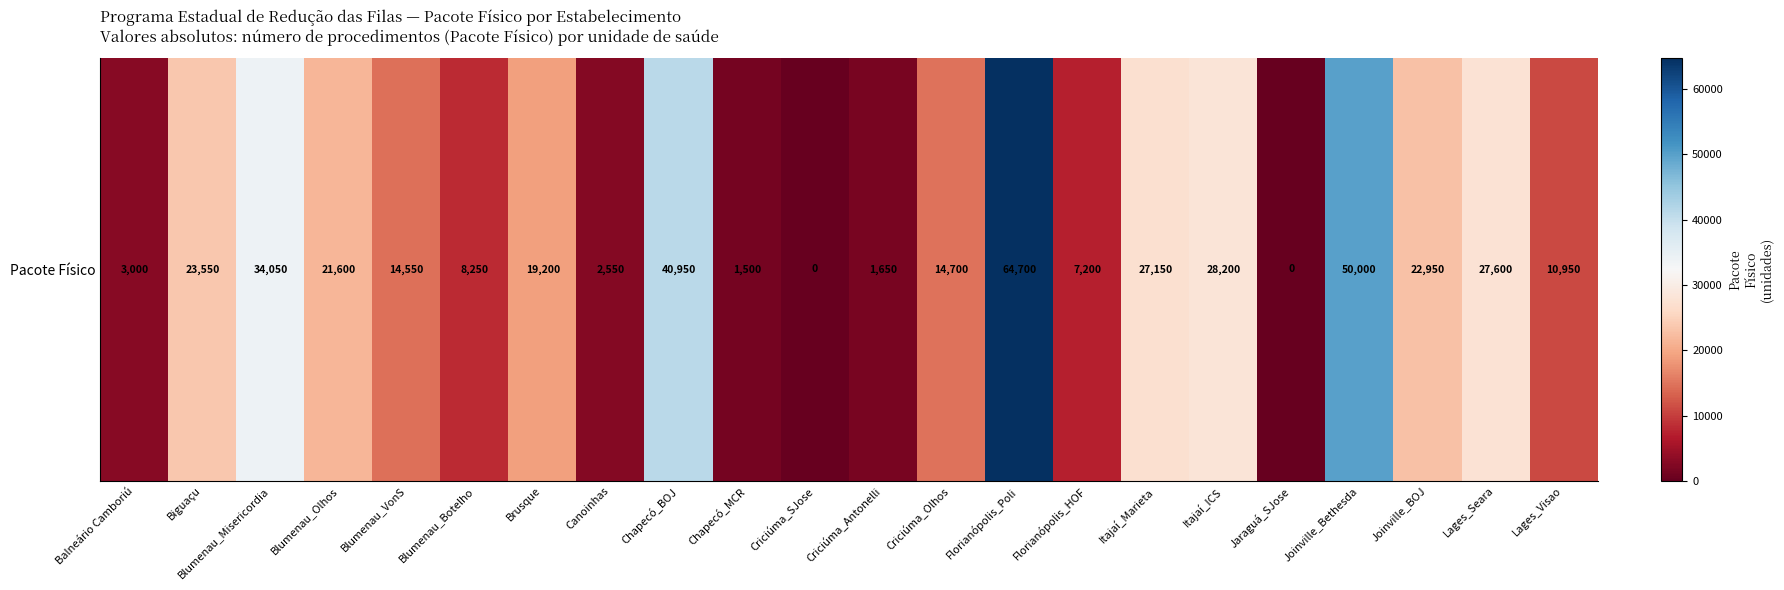

True or false: the data shows 8250 at Blumenau_Botelho.

True